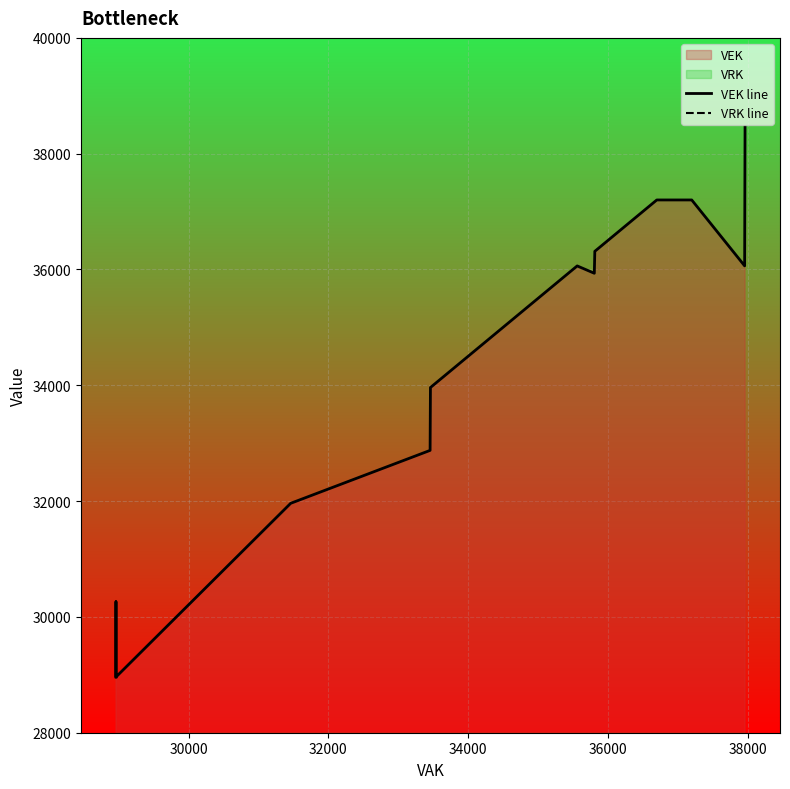

How many lines are shown in the chart?

2